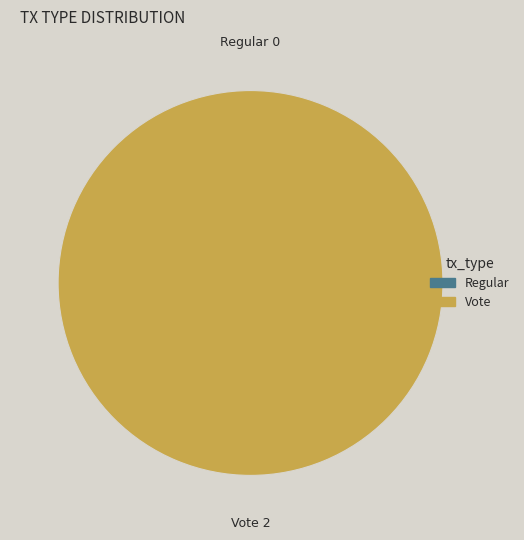

The Vote slice represents 88% of the pie. True or false?

False